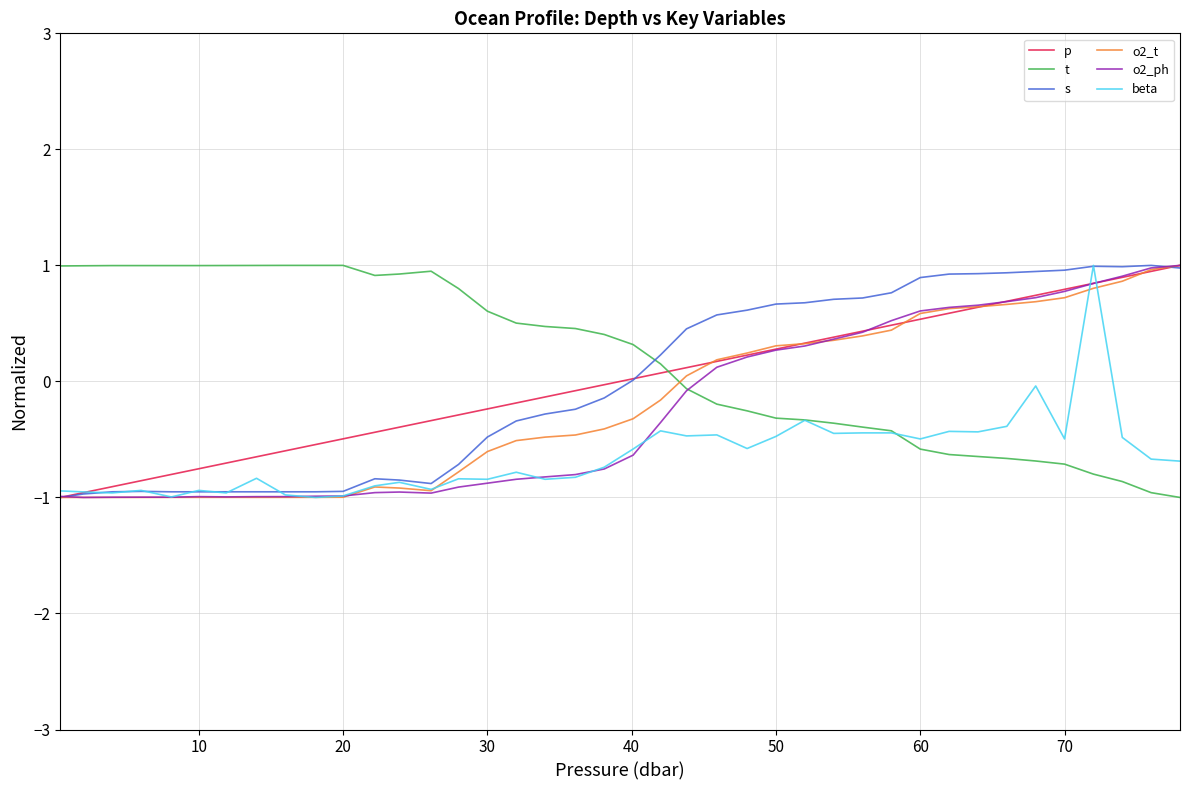

How many intersections are there between t and o2_ph?

1